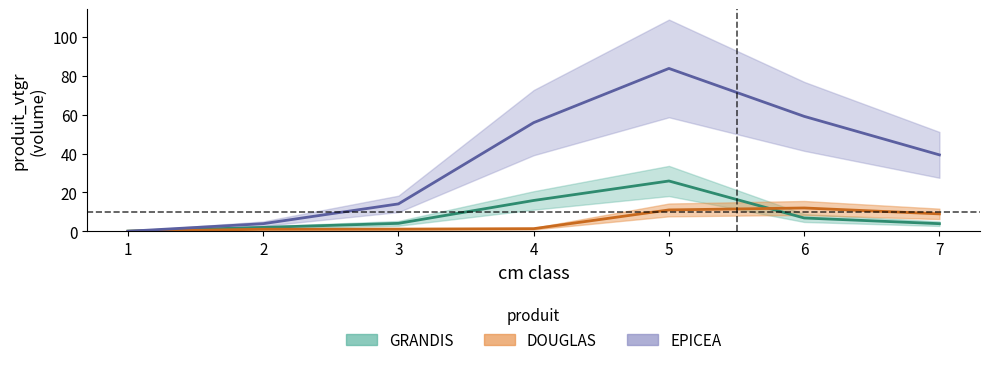

At how many categories does at least one series exceed 40?

3